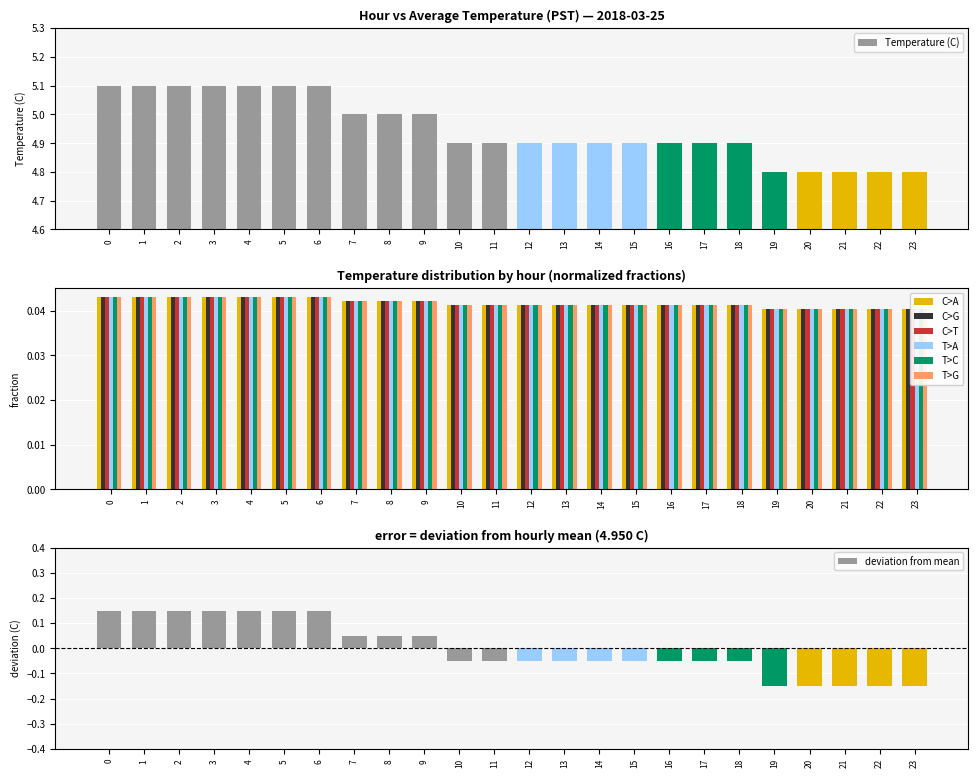

What is the average value of the C>A series?

5.0